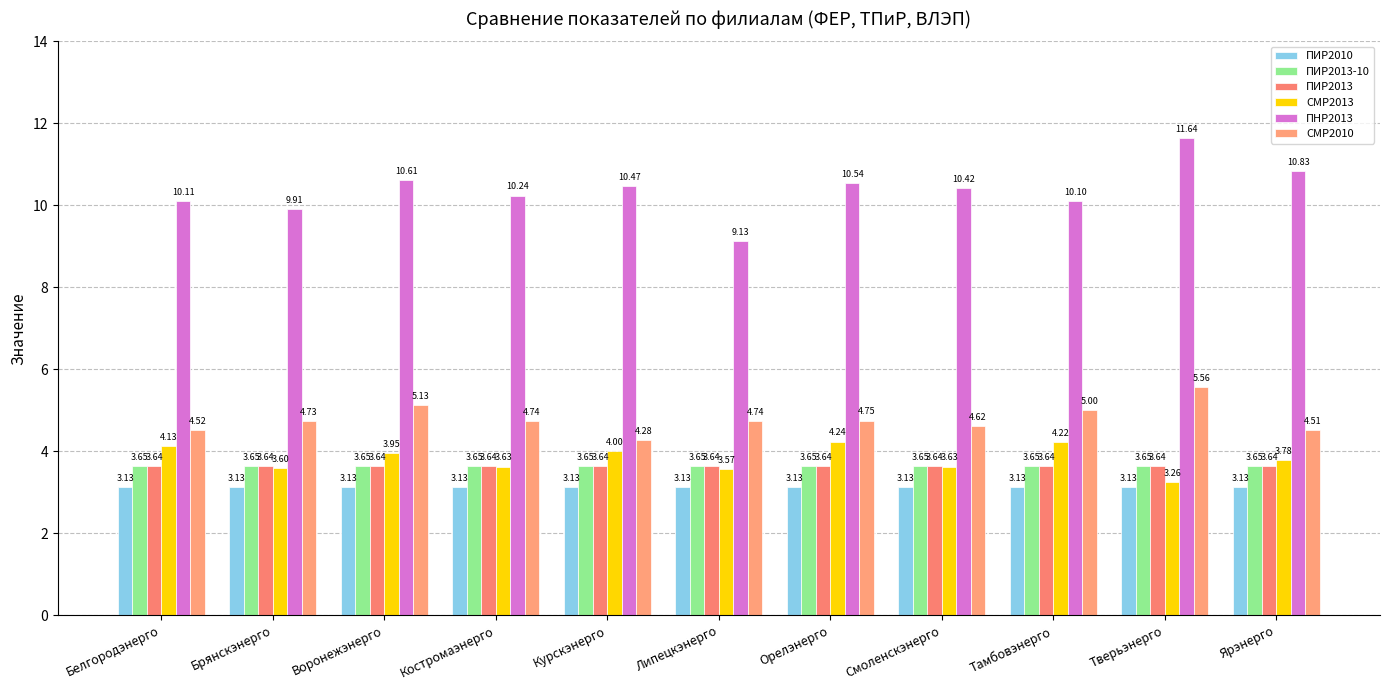

How many bars are there in total?

66